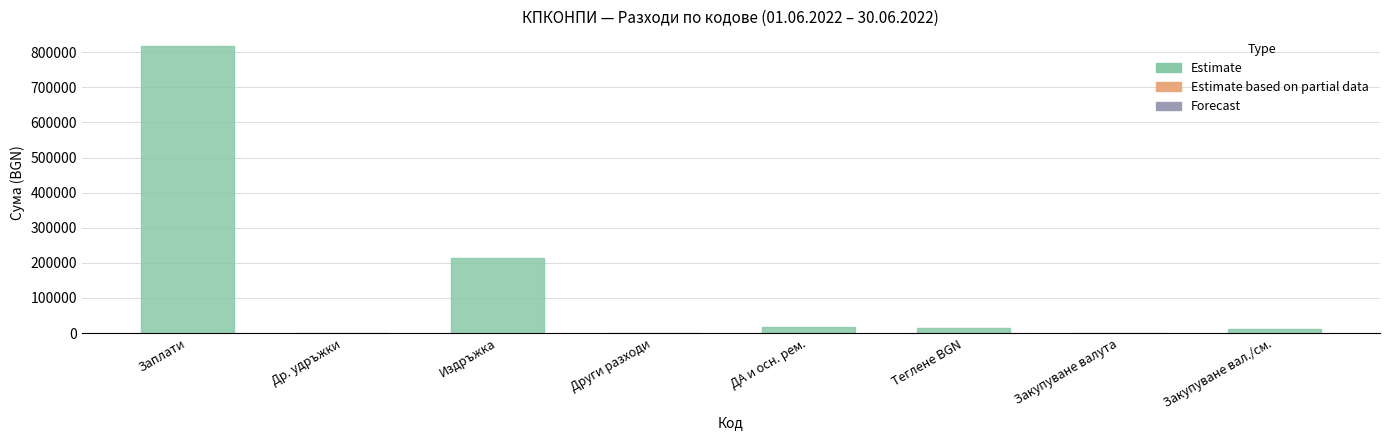

Which category has the highest value across all series?

Заплати